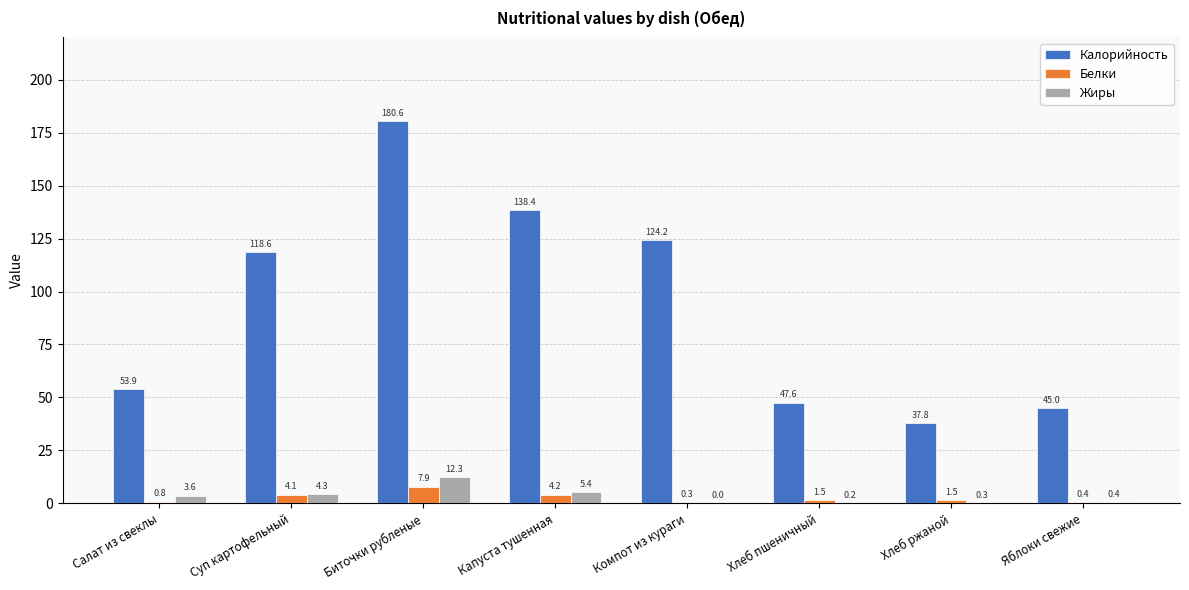

At which category is the sum across all series the highest?

Биточки рубленые